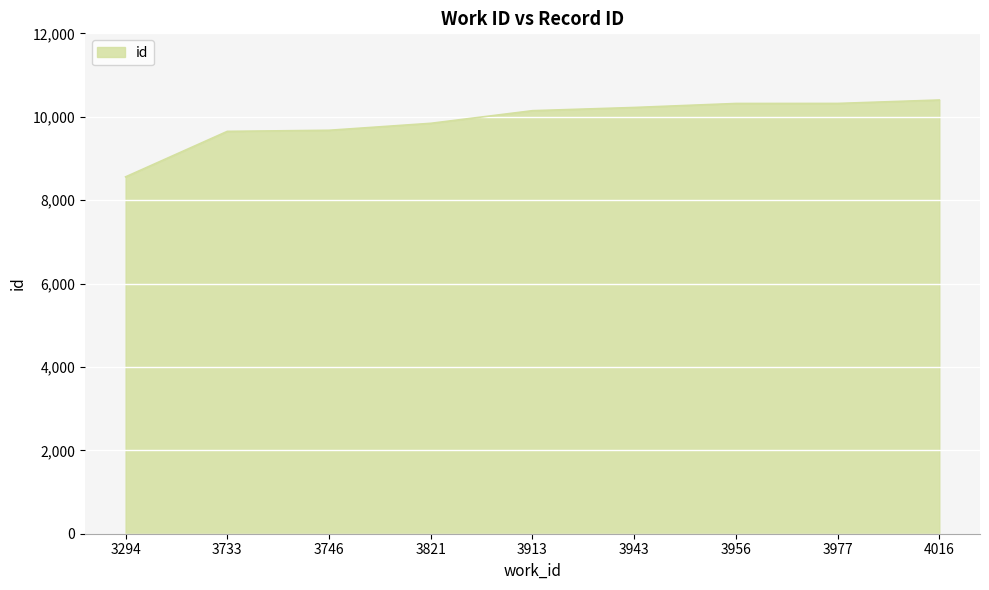

Where is the data nearest to the value 9479?

3733